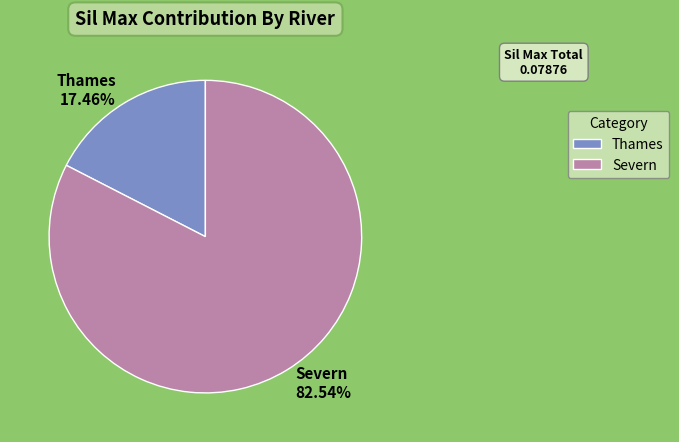

To the nearest percent, what is the difference between the largest and smallest slice percentages?

65%